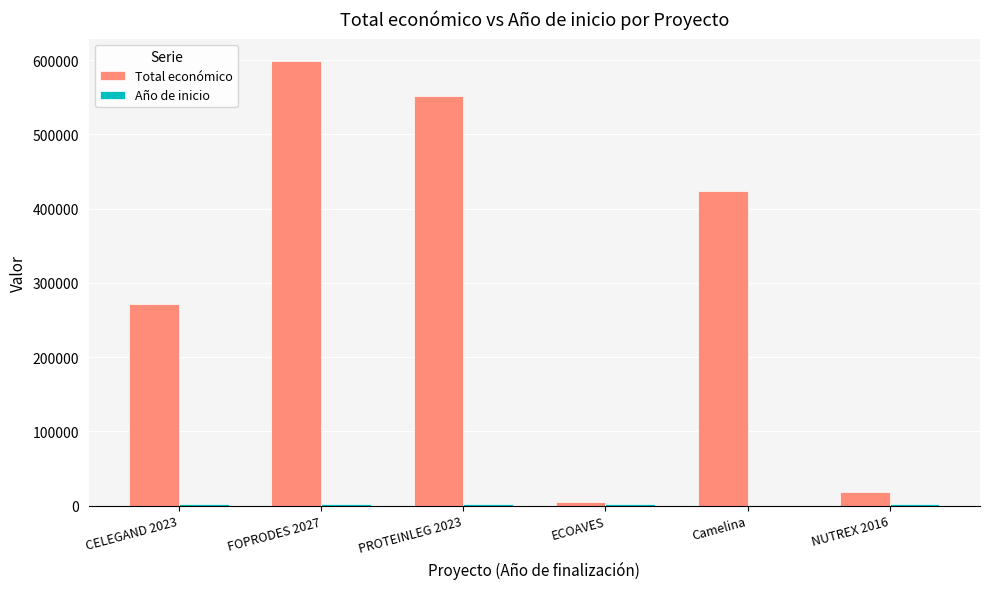

What is the maximum value for Total económico?

599211